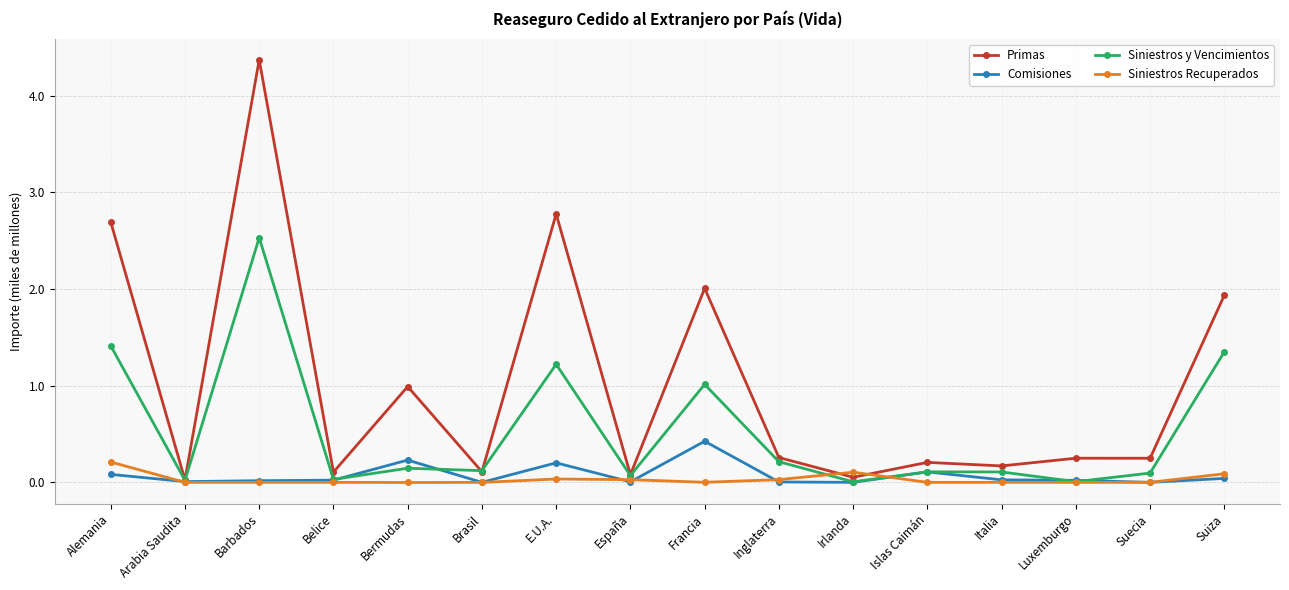

List the series in order of their peak value, lowest first.

Siniestros Recuperados, Comisiones, Siniestros y Vencimientos, Primas